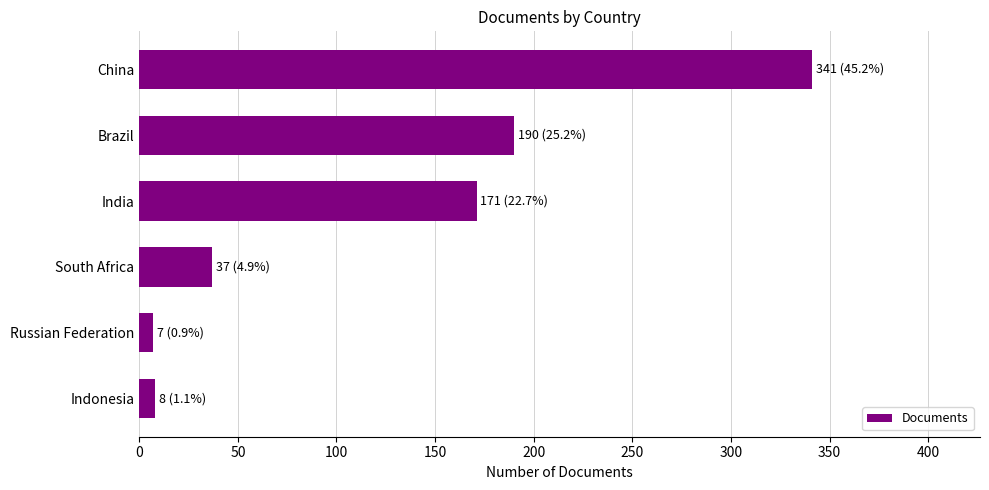

True or false: the data shows 259 at Brazil.

False